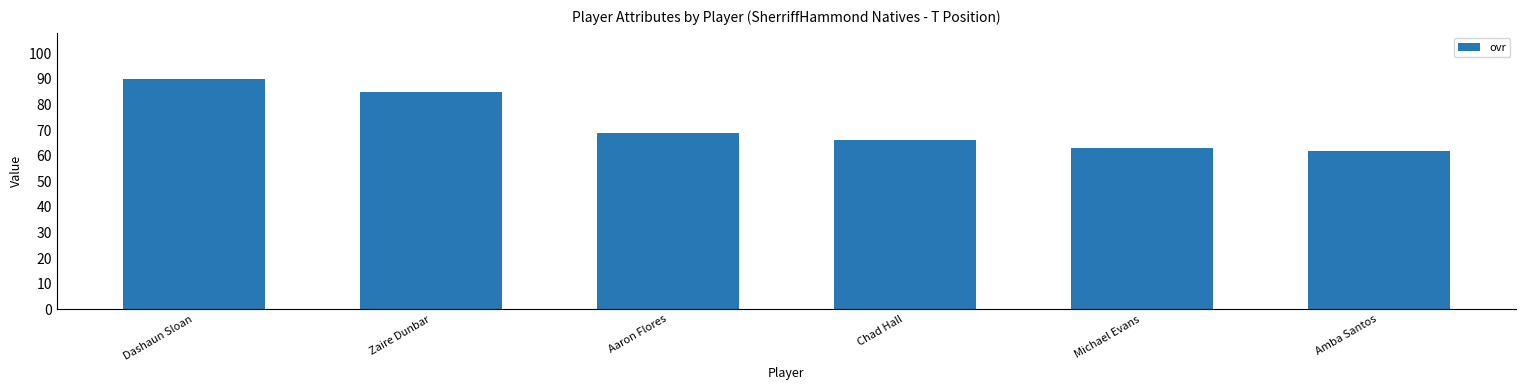

The chart shows a value of 90 at Dashaun Sloan. True or false?

True